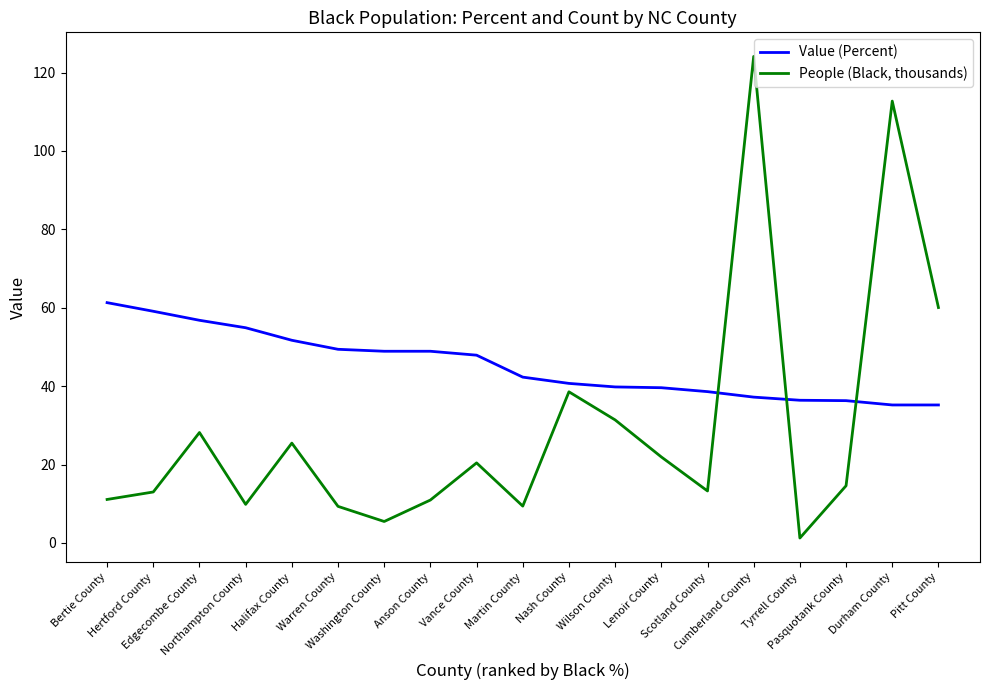

What is the sum of all People (Black, thousands) values?

561.0